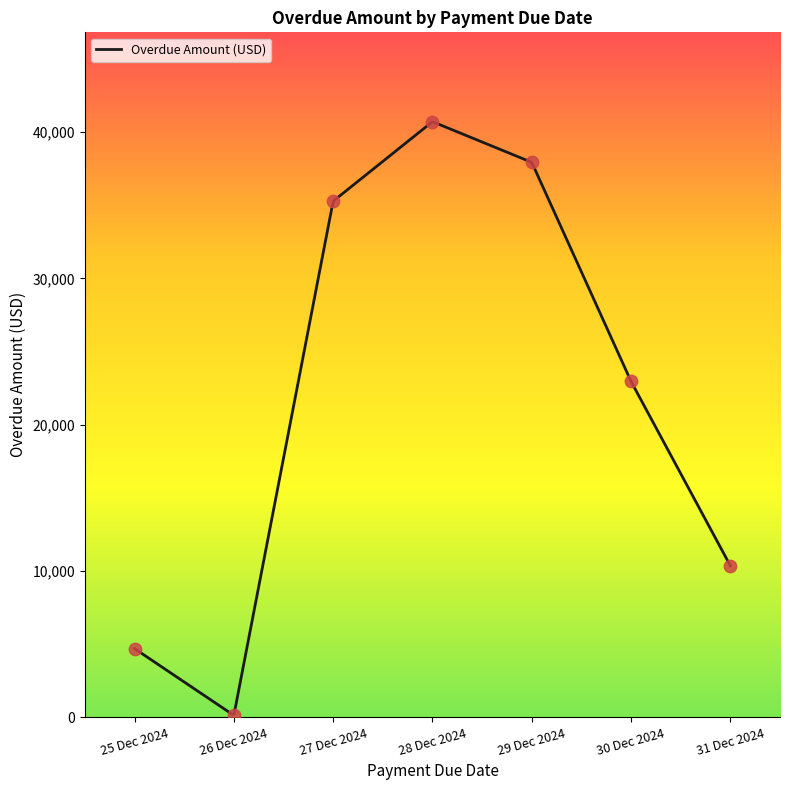

Between 25 Dec 2024 and 29 Dec 2024, which is larger?

29 Dec 2024